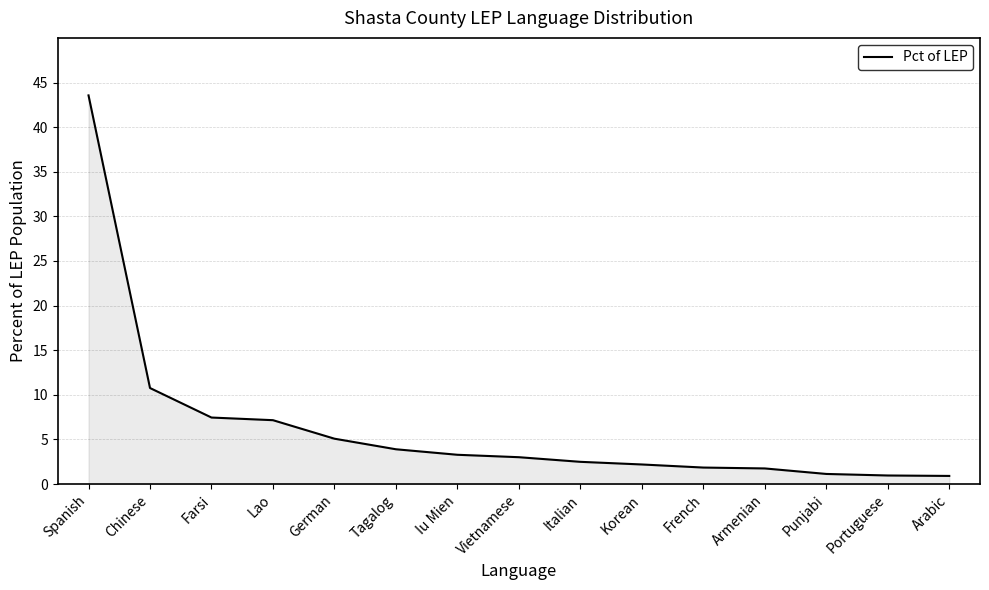

The value at Punjabi is 1.1. True or false?

True